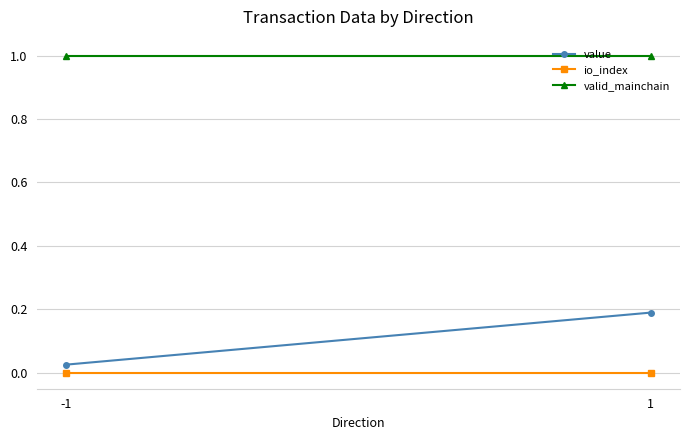

Which has a higher value, 1 or -1?

1